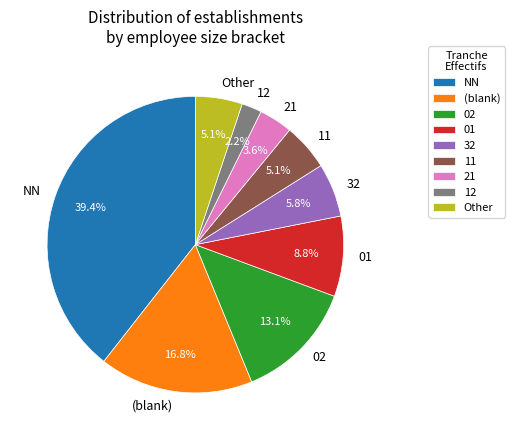

What percentage is NOT represented by 12?

97.8%